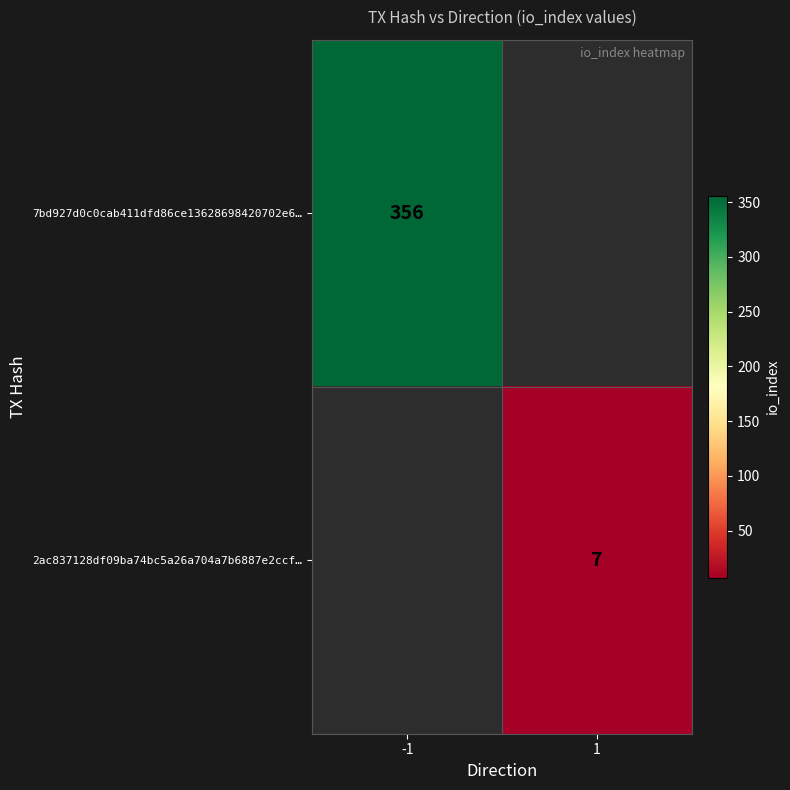

Between 1 and -1, which is larger?

-1